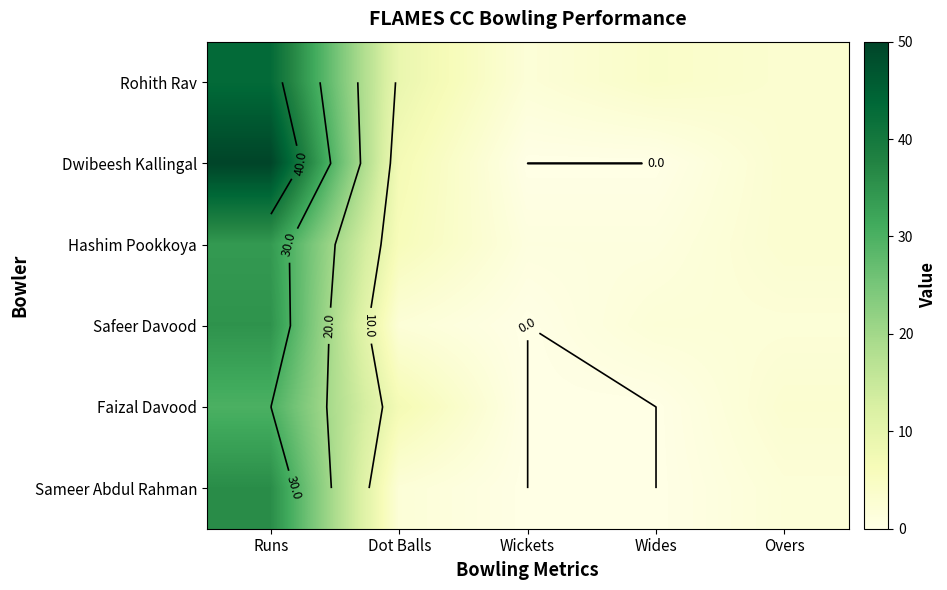

Between Runs and Overs, which is larger?

Runs